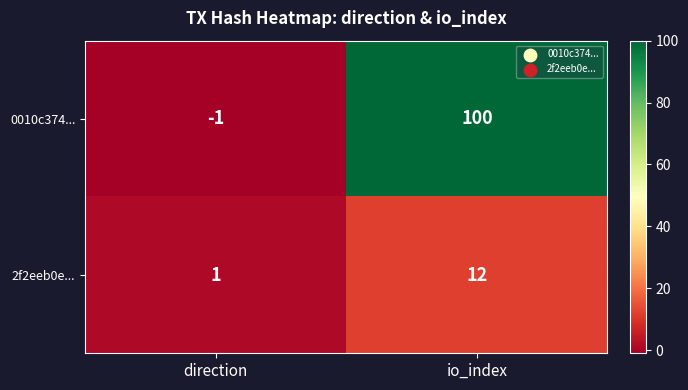

What is the difference between the highest and lowest values at direction?

2